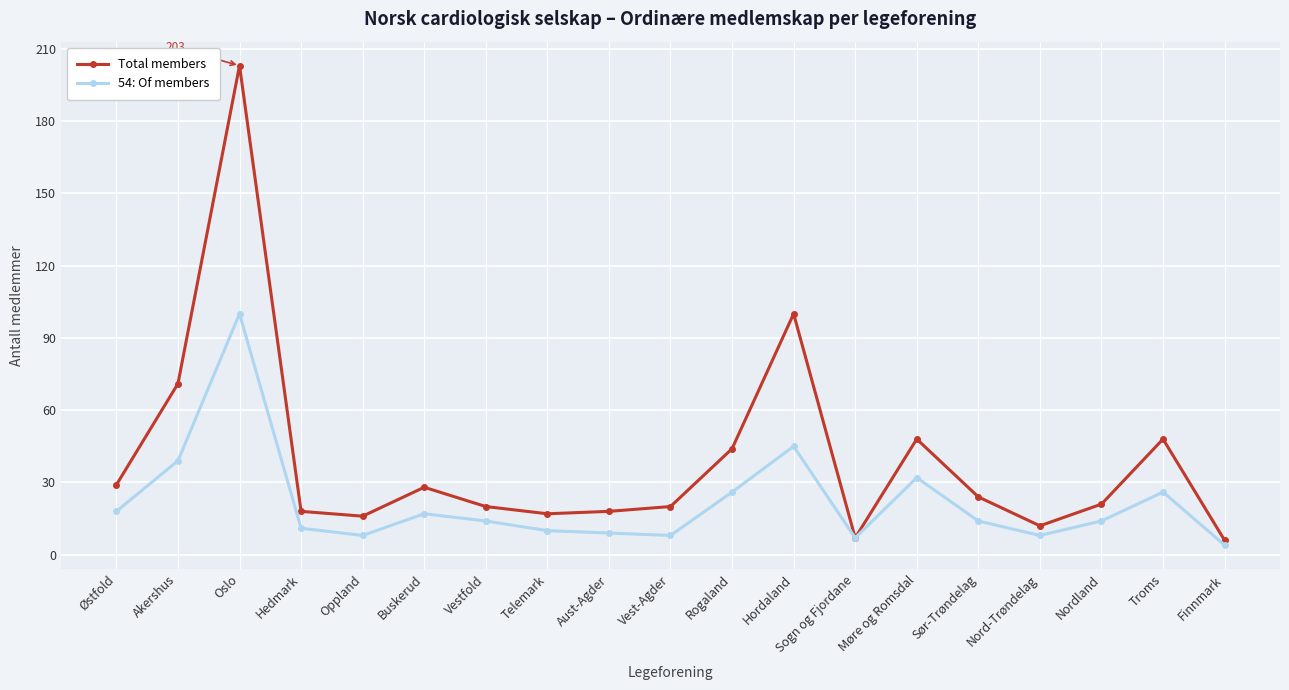

Count the number of data series in this chart.

2